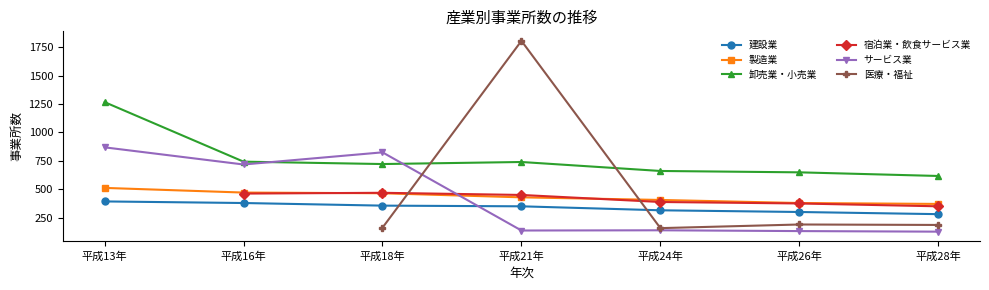

How many data points in 医療・福祉 are less than 161?

1